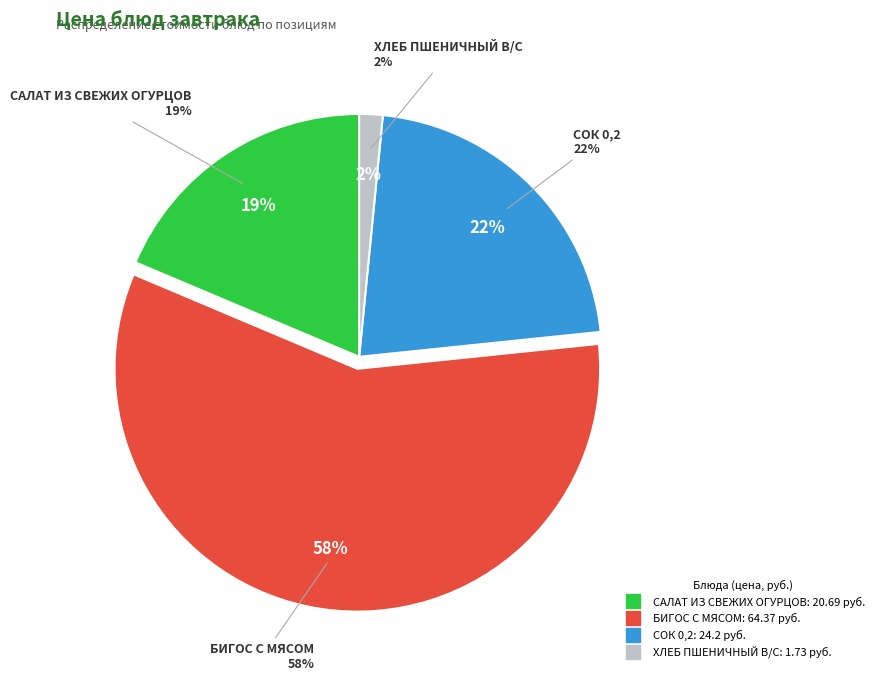

How many segments does this pie chart have?

4